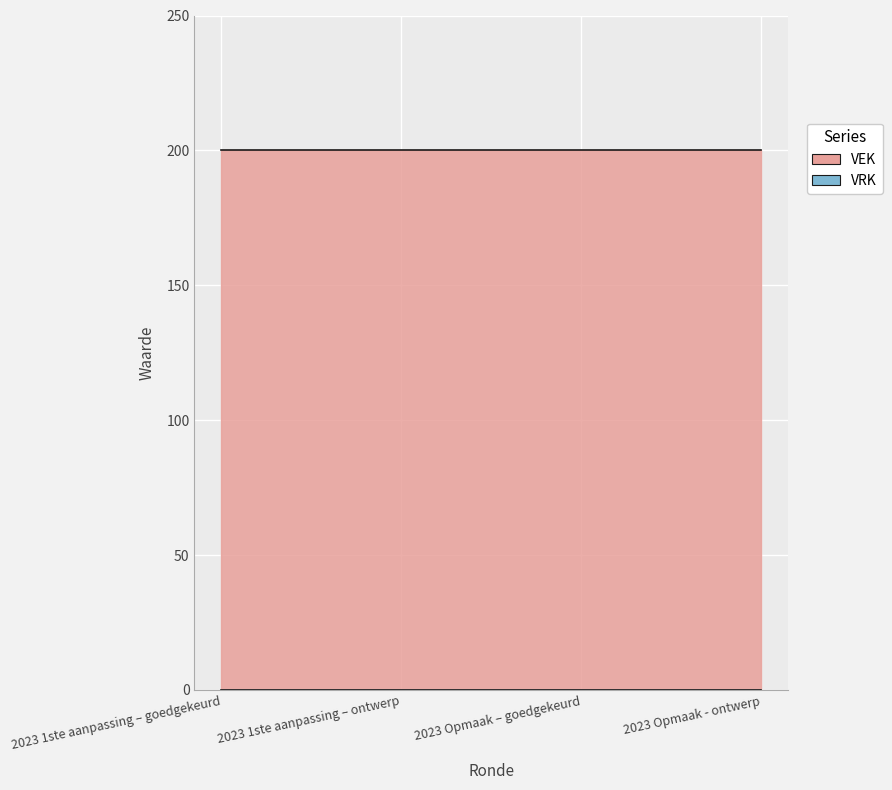

List the series in order of their peak value, highest first.

VEK, VRK